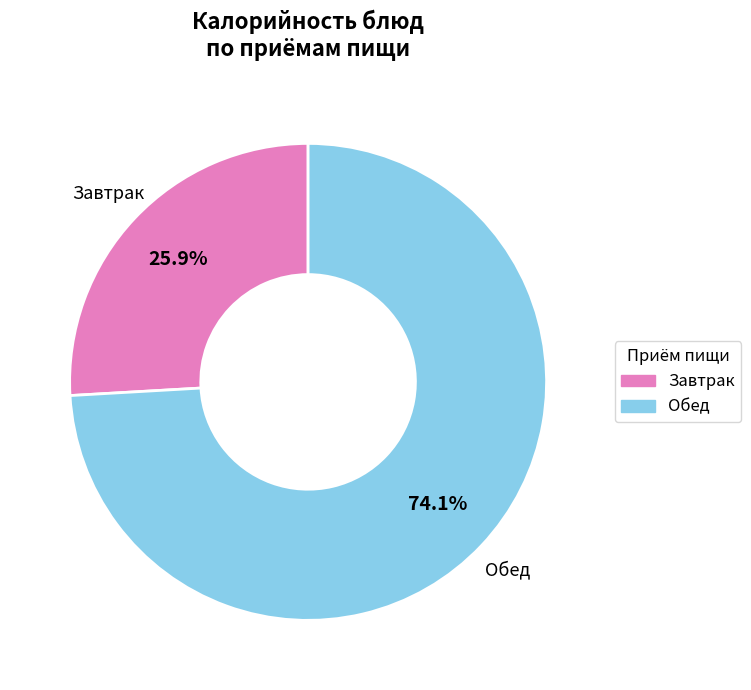

Count the number of slices in the pie.

2